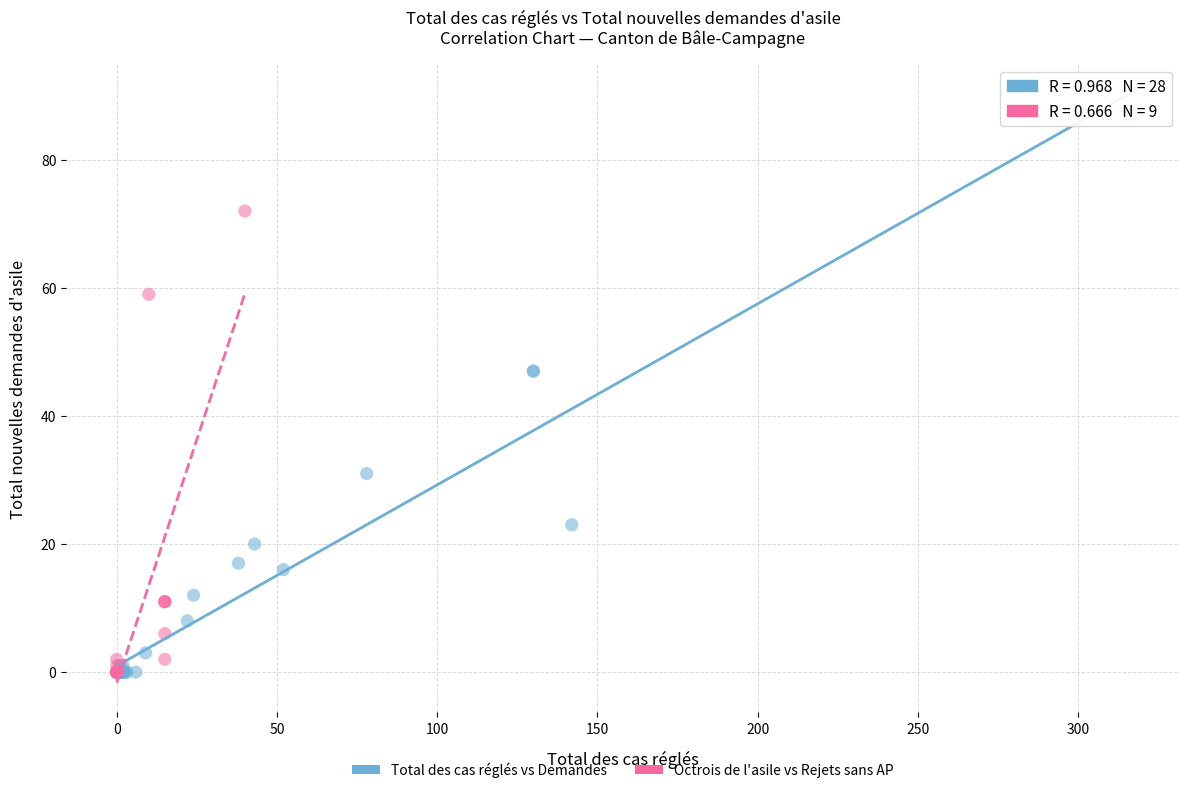

Which series has the widest spread of Y values?

Total des cas réglés vs Demandes